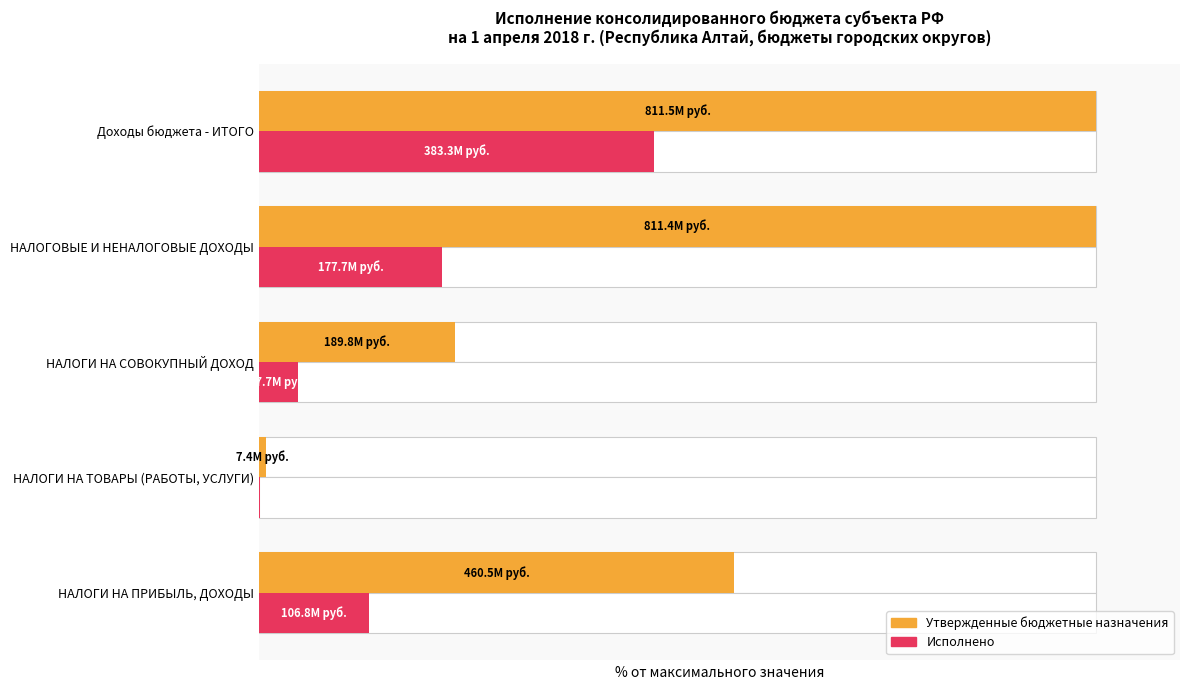

Rank the series by their maximum value, from highest to lowest.

Утвержденные бюджетные назначения, Исполнено